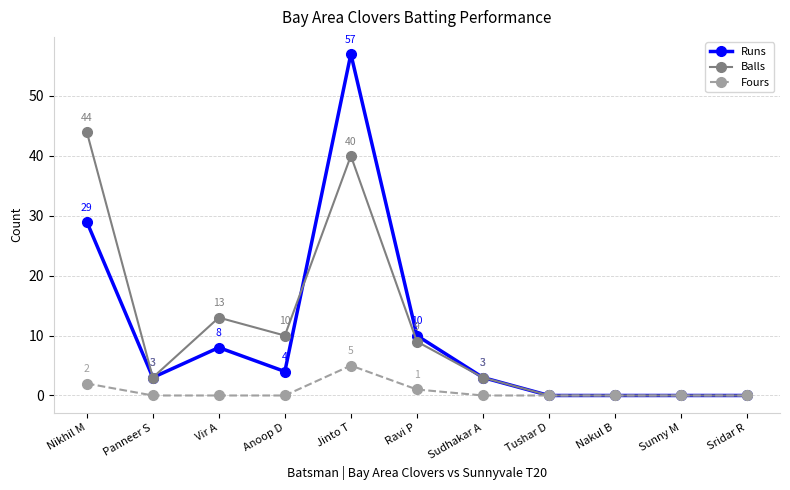

What is the sum of all Fours values?

8